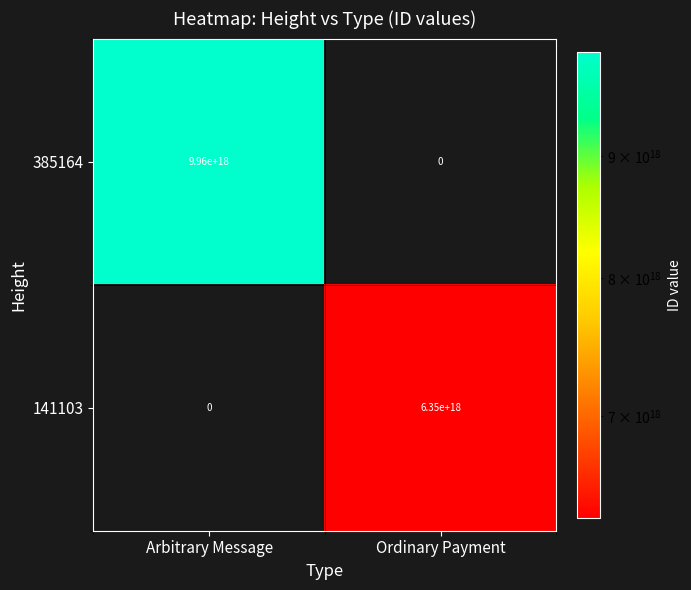

At which label does 385164 reach its minimum?

Ordinary Payment